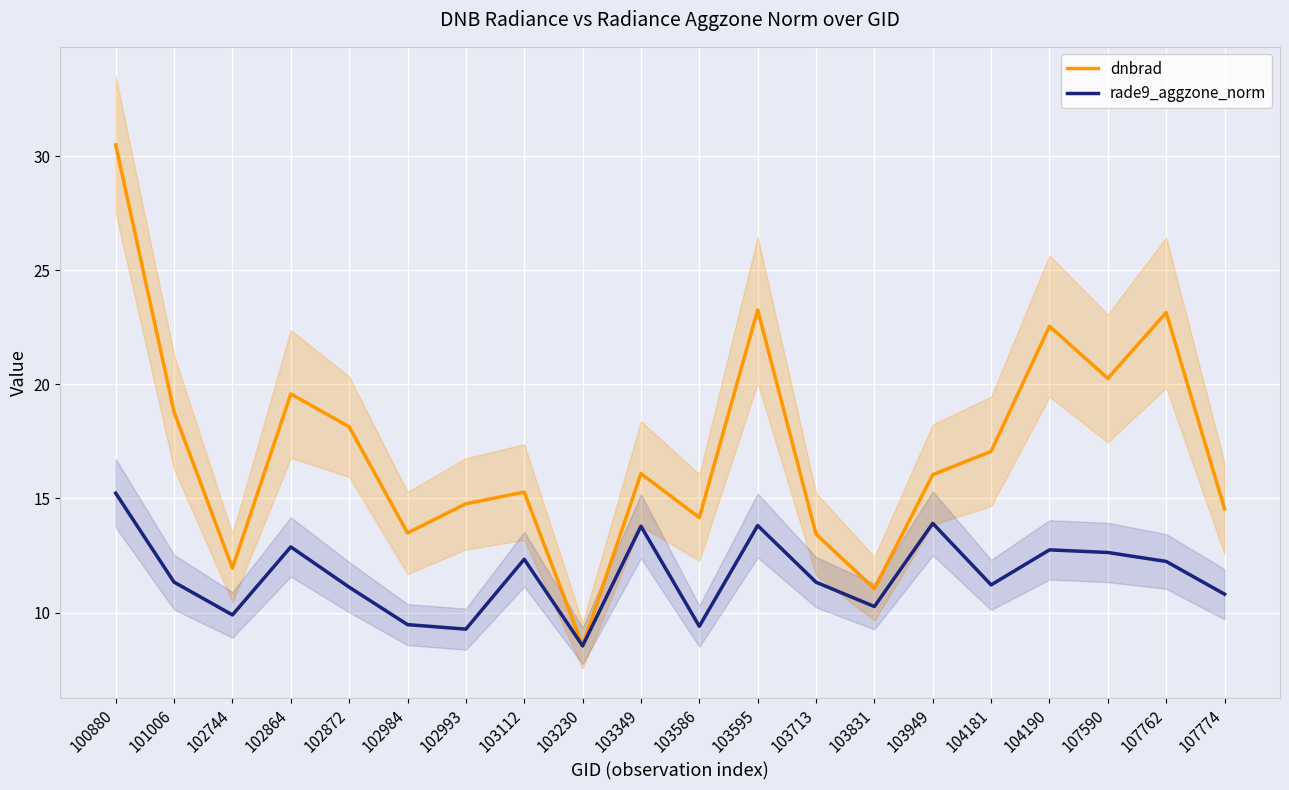

Where do dnbrad and rade9_aggzone_norm first cross each other?

103112 and 103230